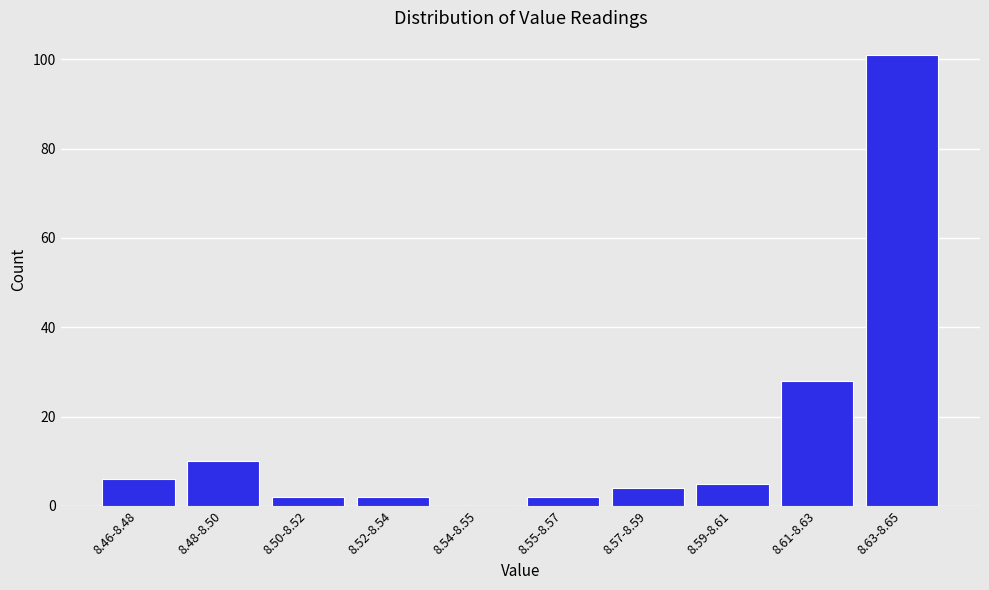

Reading left to right, what are all the values shown in this chart?

8.46-8.48=6	8.48-8.50=10	8.50-8.52=2	8.52-8.54=2	8.54-8.55=0	8.55-8.57=2	8.57-8.59=4	8.59-8.61=5	8.61-8.63=28	8.63-8.65=101